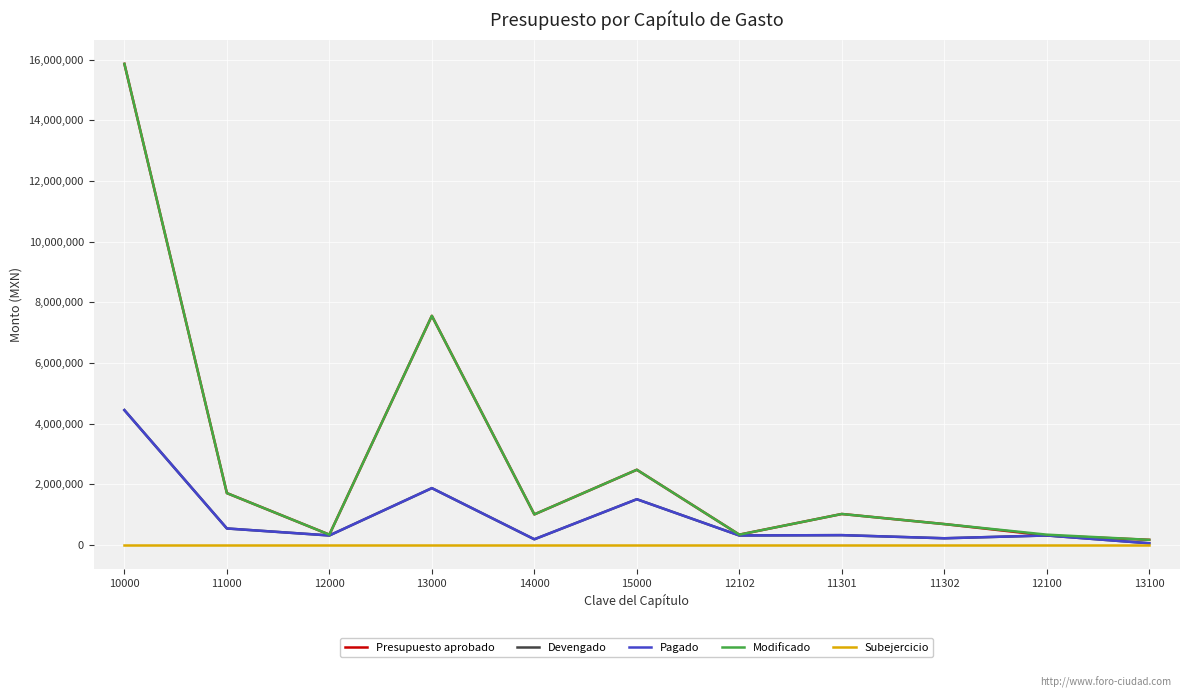

True or false: Pagado has a value of 149955.8 at 11000.

False